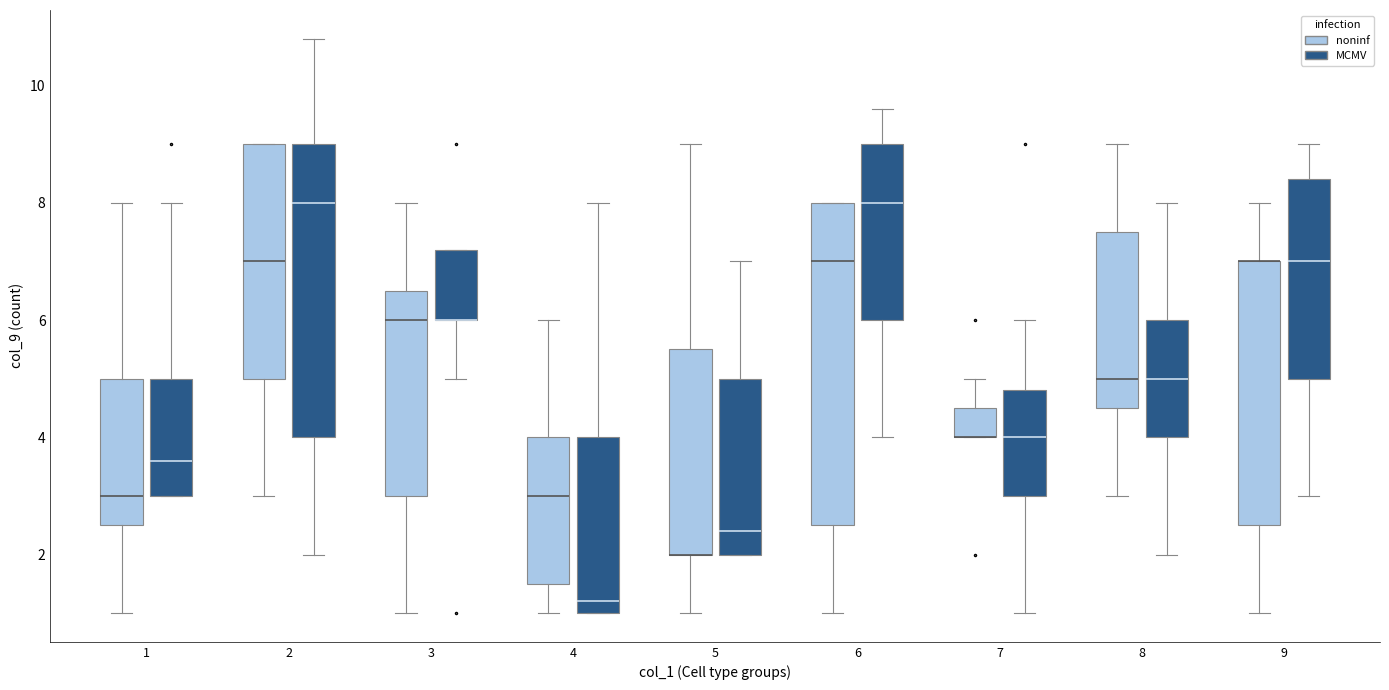

Reading left to right, read every box against the y-axis: the position of its median line, the range the box covers, and the ends of its whiskers. The values are not printed on the chart, so give them approximately, as read against the axis.

1 (noninf): median 3.0, box 2.6 to 5.0, whiskers 1.0 to 8.0
1 (MCMV): median 3.6, box 3.0 to 5.0, whiskers 3.0 to 8.0
2 (noninf): median 7.0, box 5.0 to 9.0, whiskers 3.0 to 9.0
2 (MCMV): median 8.0, box 4.0 to 9.0, whiskers 2.0 to 10.8
3 (noninf): median 6.0, box 3.0 to 6.6, whiskers 1.0 to 8.0
3 (MCMV): median 6.0 (drawn on the box's lower edge), box 6.0 to 7.2, whiskers 5.0 to 7.2
4 (noninf): median 3.0, box 1.6 to 4.0, whiskers 1.0 to 6.0
4 (MCMV): median 1.2, box 1.0 to 4.0, whiskers 1.0 to 8.0
5 (noninf): median 2.0 (drawn on the box's lower edge), box 2.0 to 5.6, whiskers 1.0 to 9.0
5 (MCMV): median 2.4, box 2.0 to 5.0, whiskers 2.0 to 7.0
6 (noninf): median 7.0, box 2.6 to 8.0, whiskers 1.0 to 8.0
6 (MCMV): median 8.0, box 6.0 to 9.0, whiskers 4.0 to 9.6
7 (noninf): median 4.0 (drawn on the box's lower edge), box 4.0 to 4.6, whiskers 4.0 to 5.0
7 (MCMV): median 4.0, box 3.0 to 4.8, whiskers 1.0 to 6.0
8 (noninf): median 5.0, box 4.6 to 7.6, whiskers 3.0 to 9.0
8 (MCMV): median 5.0, box 4.0 to 6.0, whiskers 2.0 to 8.0
9 (noninf): median 7.0 (drawn on the box's upper edge), box 2.6 to 7.0, whiskers 1.0 to 8.0
9 (MCMV): median 7.0, box 5.0 to 8.4, whiskers 3.0 to 9.0